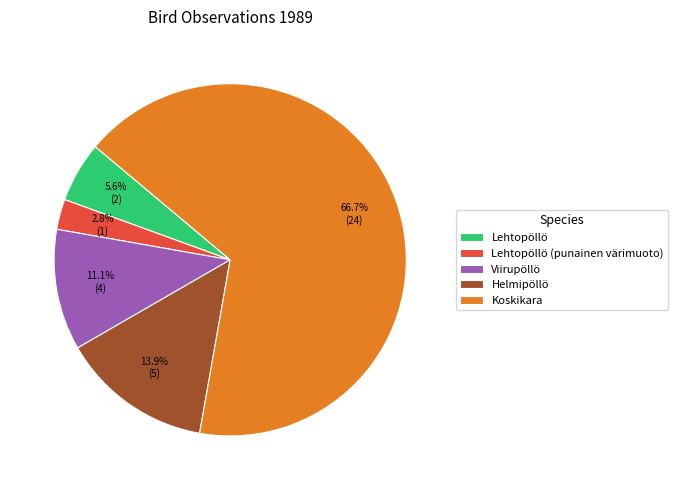

Count the number of slices in the pie.

5